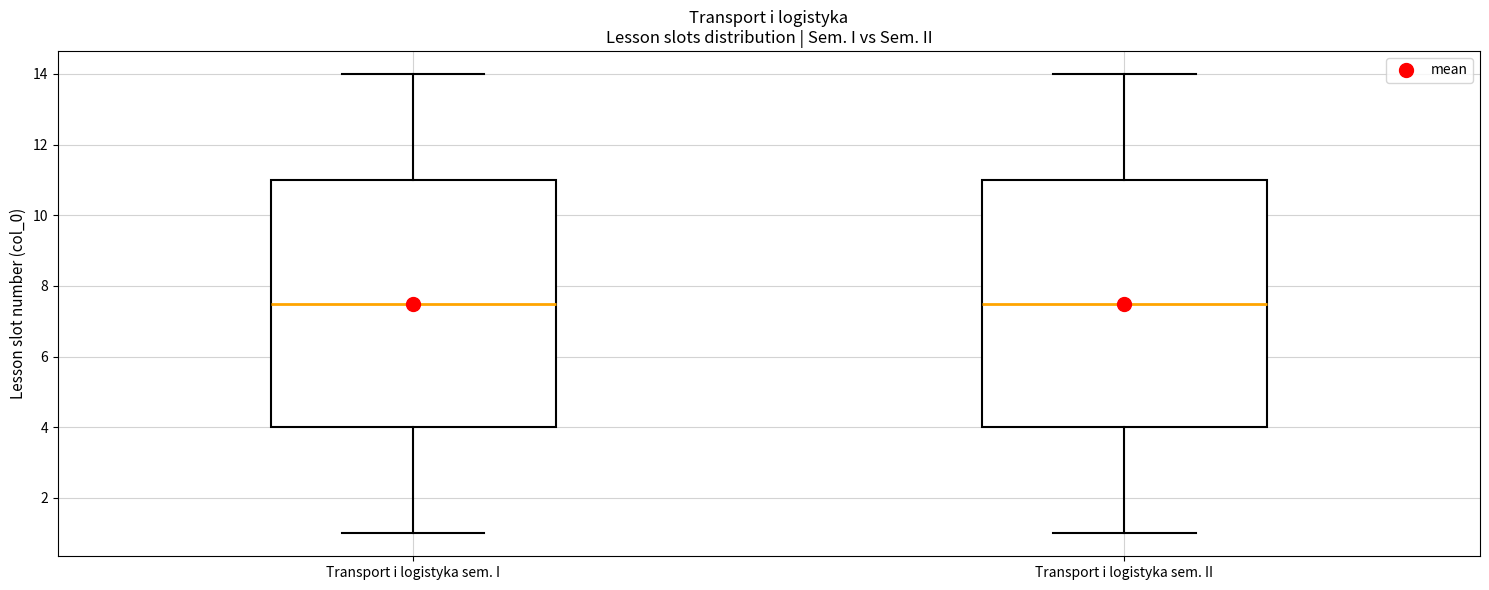

Reading left to right, transcribe this box plot: for each box, give where its median line is, the range the box spans, and where its two whiskers end, as read against the y-axis. The values are not printed on the chart, so give them approximately, as read against the axis.

Transport i logistyka sem. I: median 7.6, box 4.0 to 11.0, whiskers 1.0 to 14.0
Transport i logistyka sem. II: median 7.6, box 4.0 to 11.0, whiskers 1.0 to 14.0